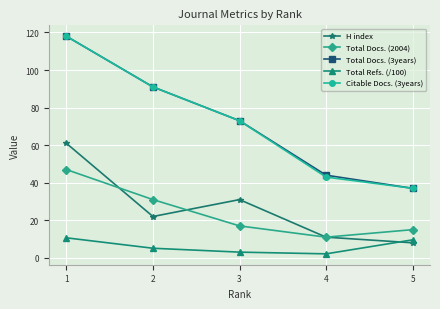

At which category is the sum across all series the highest?

1